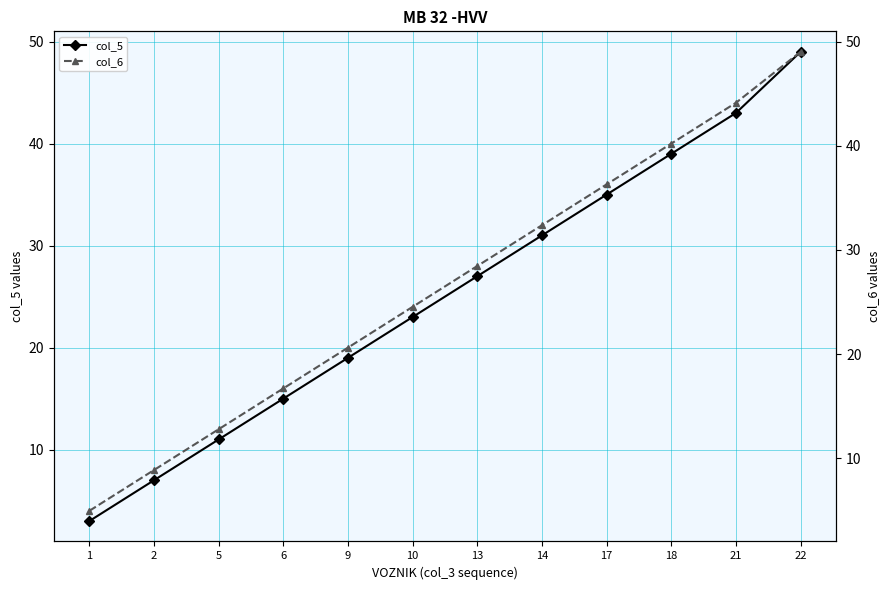

Rank the series at 14 from highest to lowest value.

col_6, col_5